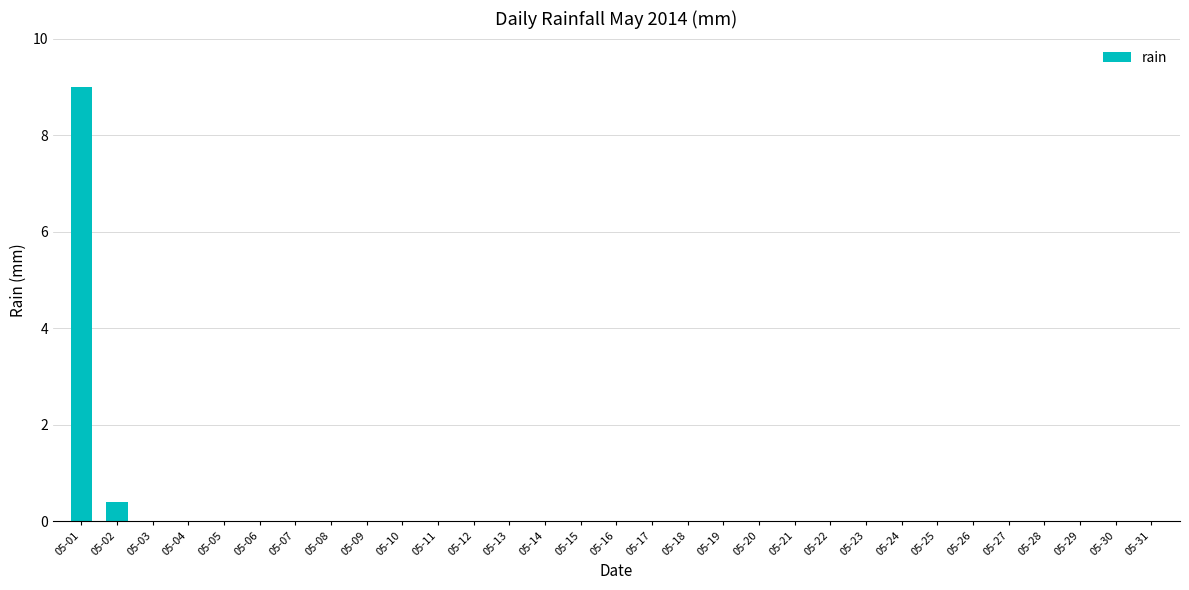

The value at 05-22 is 6.1. True or false?

False